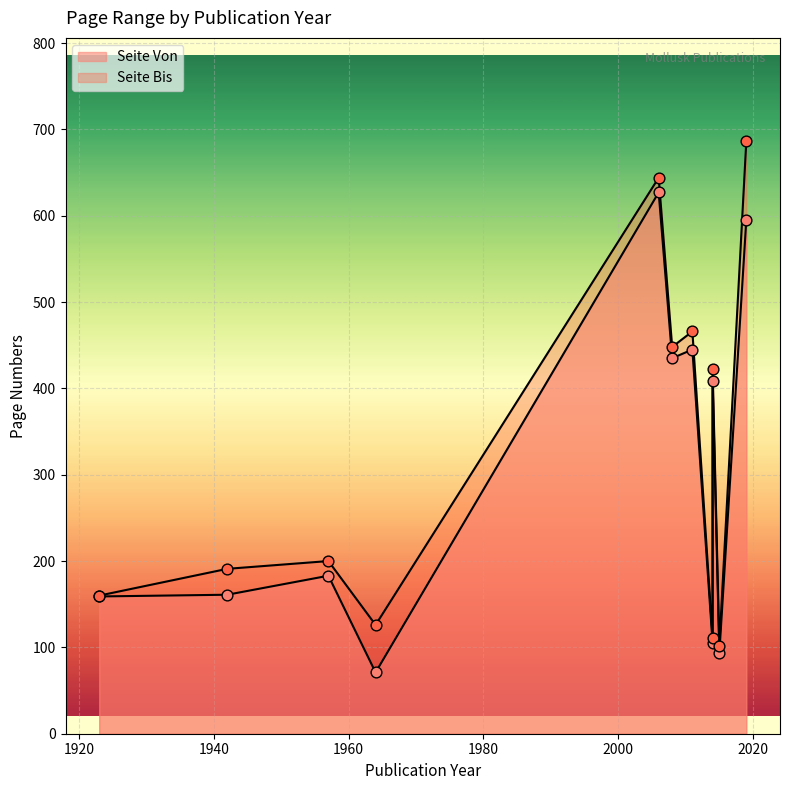

Which series has the largest Y range (max minus min)?

Seite Bis